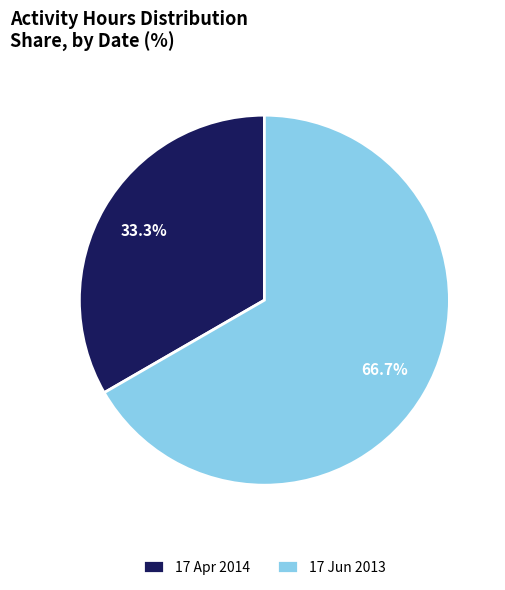

Count the number of slices in the pie.

2